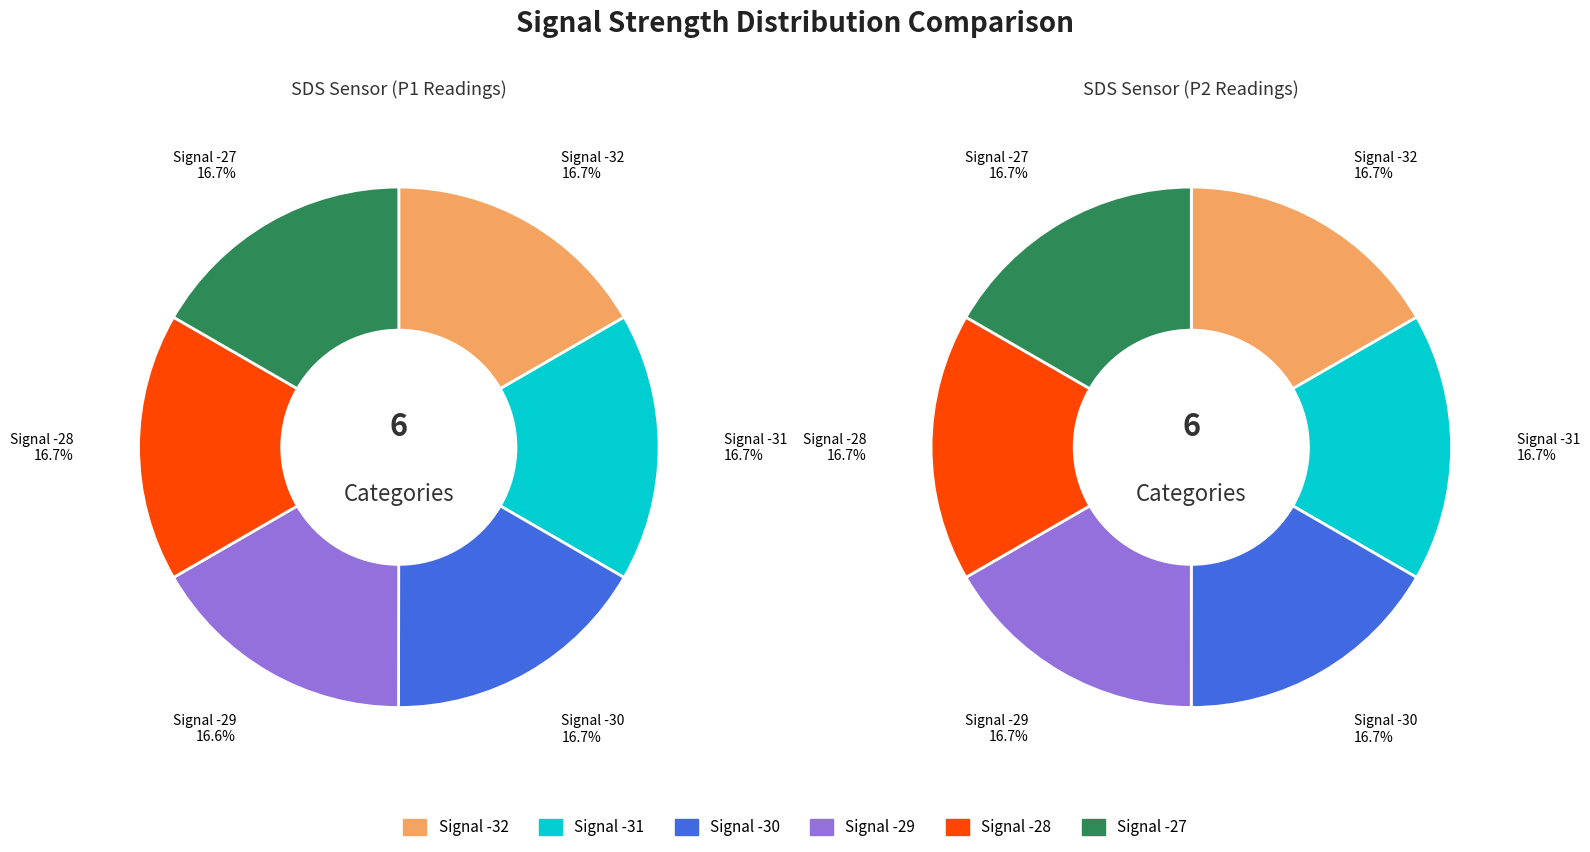

Combined, what portion of the pie is Signal -27 and Signal -31?

33.3%